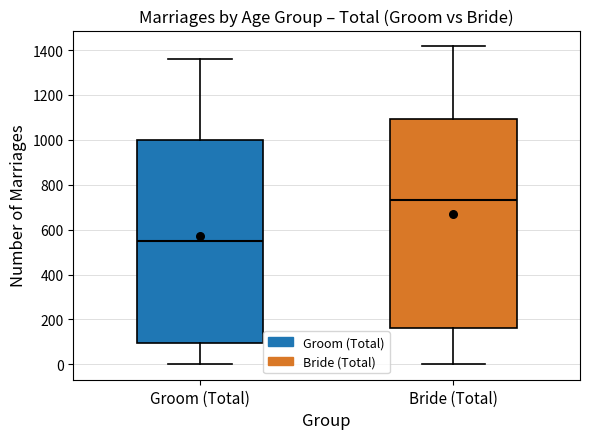

Where does the median line of the box for Groom (Total) sit on the y-axis? The values are not printed on the chart, so give them approximately, as read against the axis.

560